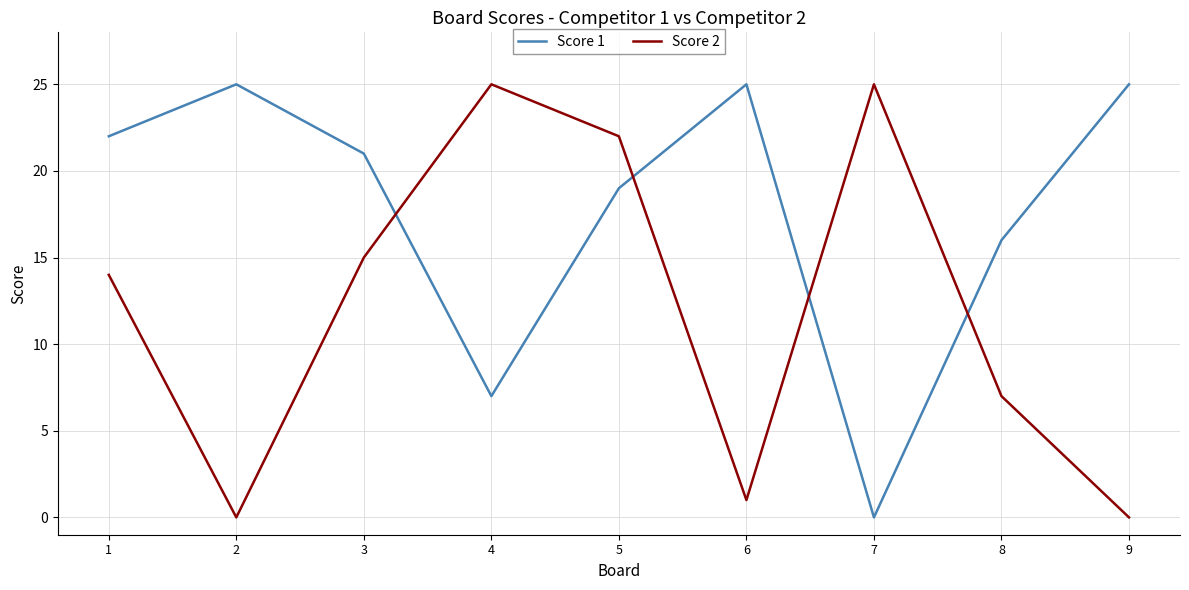

True or false: Score 2 has a value of 11 at 4.

False